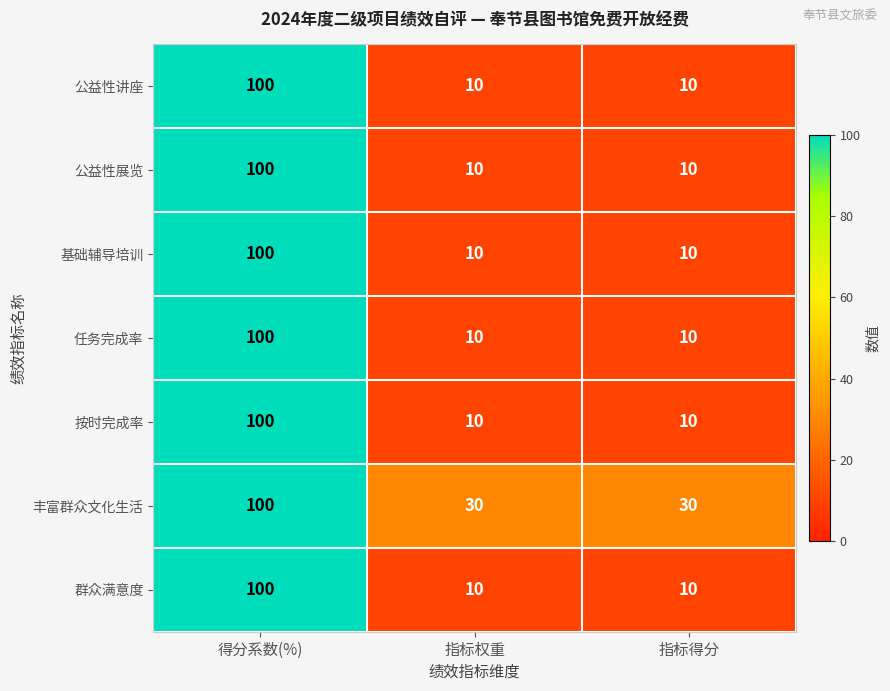

Count the 丰富群众文化生活 values in the range 30 to 100.

3